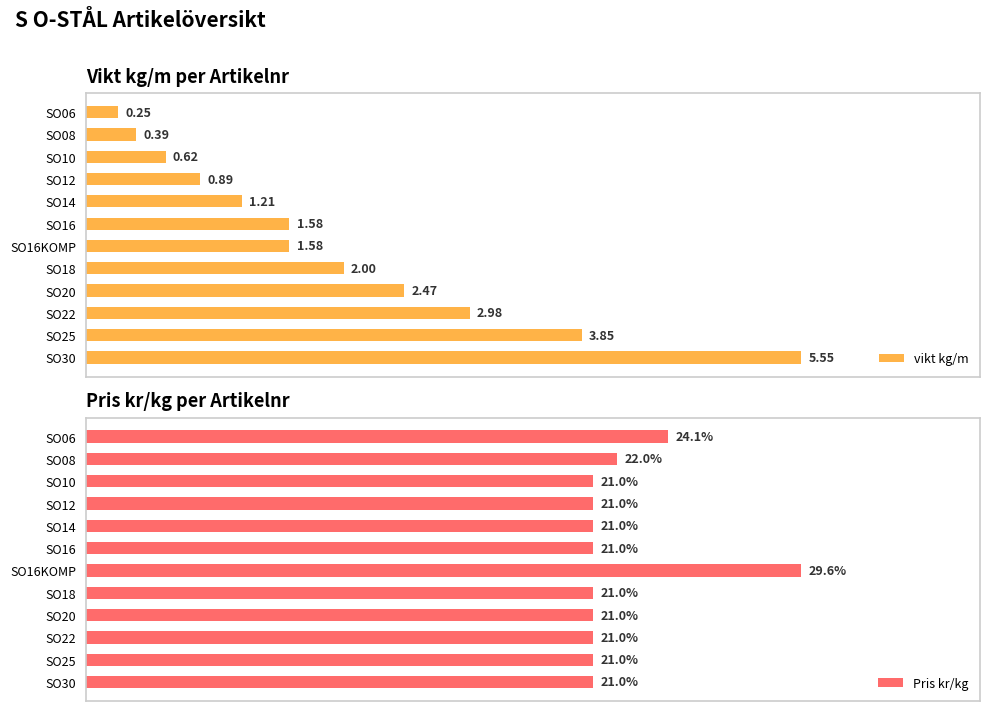

How many groups of bars are there?

12